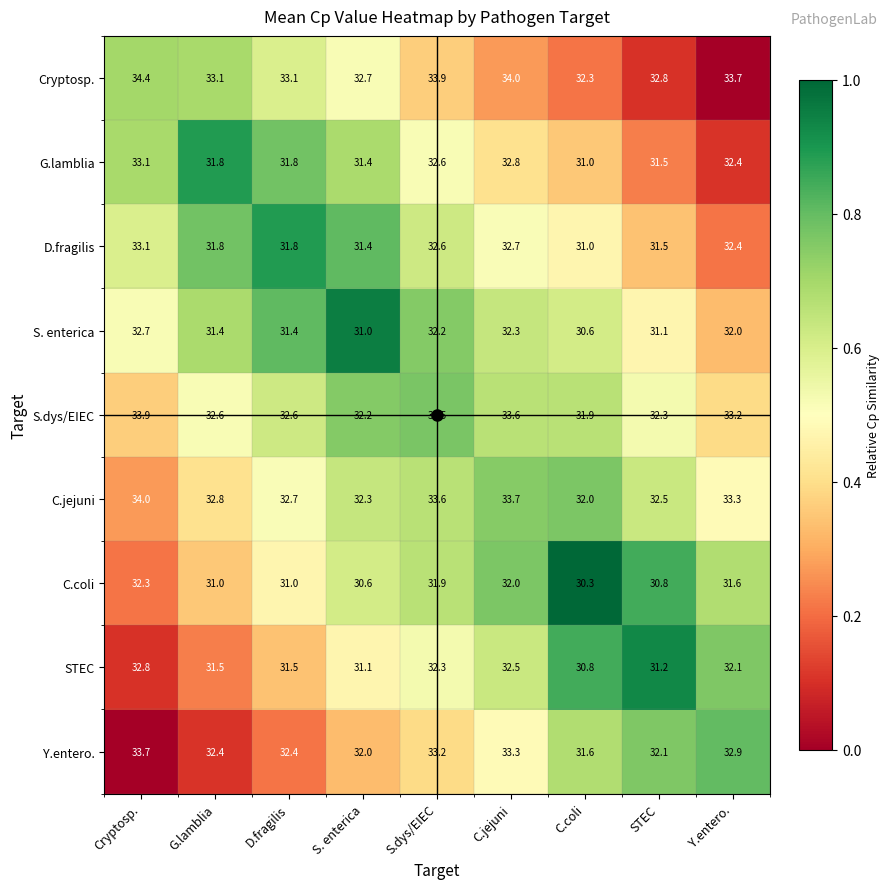

The value of D.fragilis at C.coli is 31.0. True or false?

True